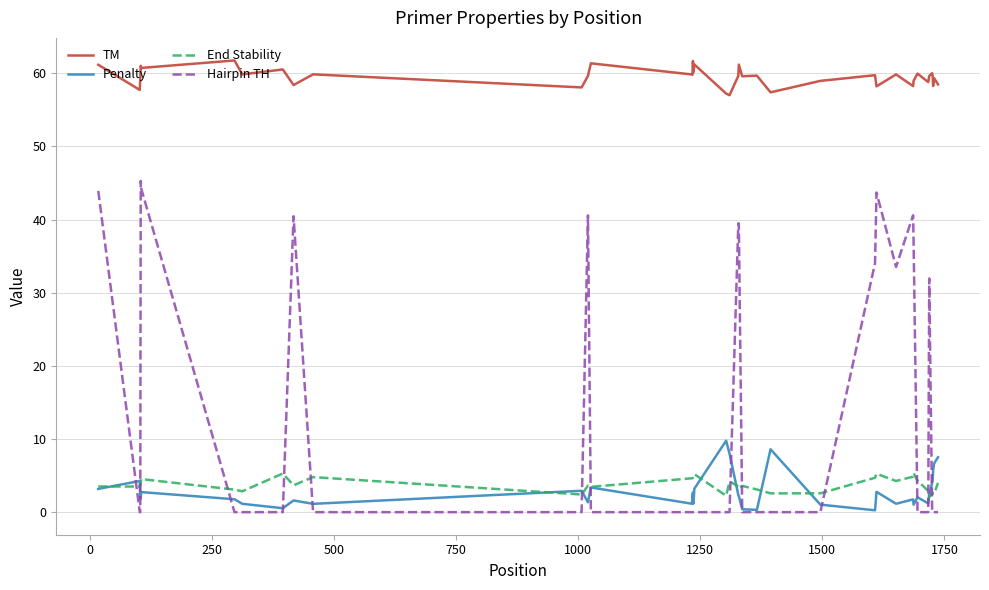

Is this an area chart (filled region under the line)?

No